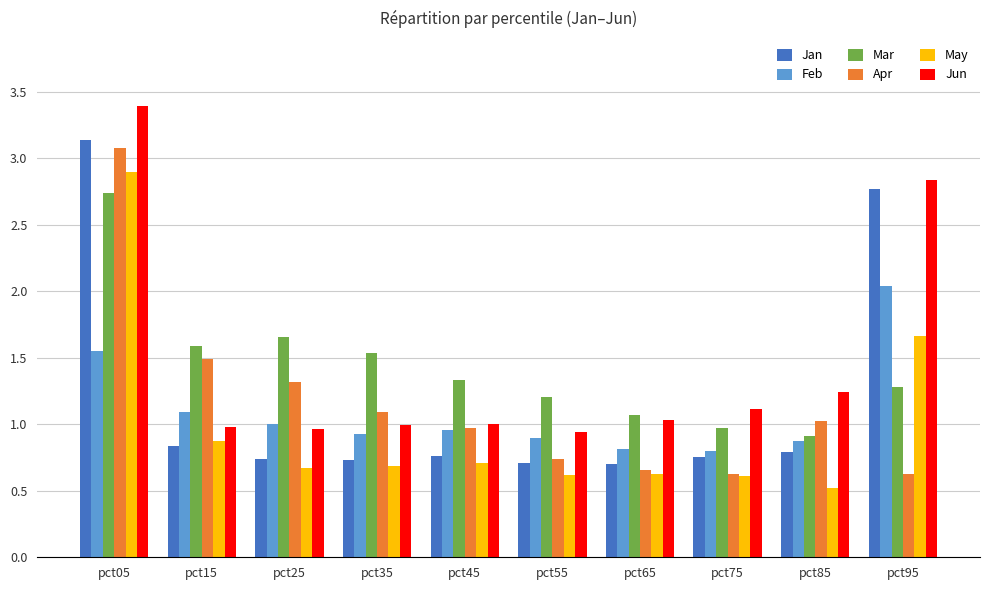

How many data points in Apr are above 1?

5